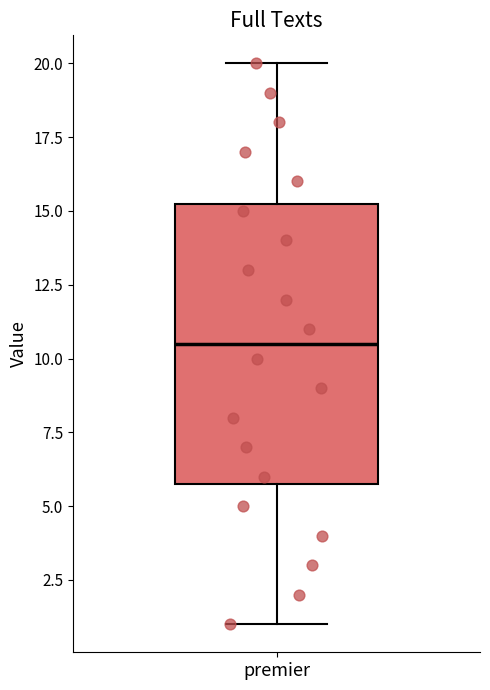

Where is the lower edge of the box for premier on the y-axis? The values are not printed on the chart, so give them approximately, as read against the axis.

6.0